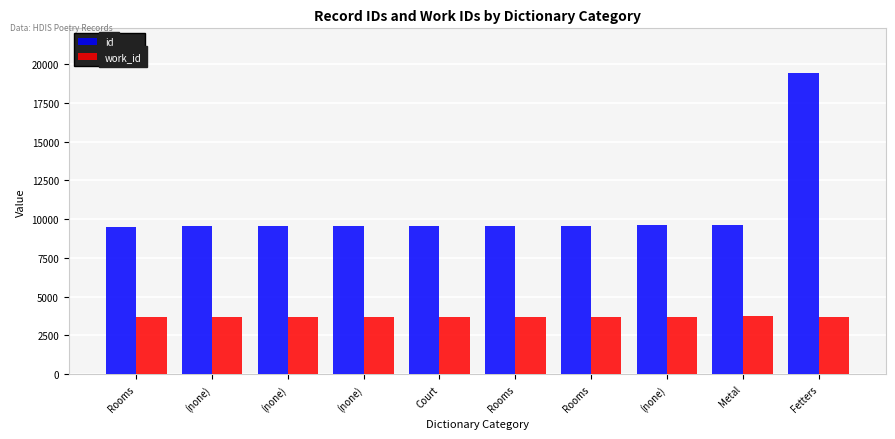

The value of id at (none) is 14502. True or false?

False